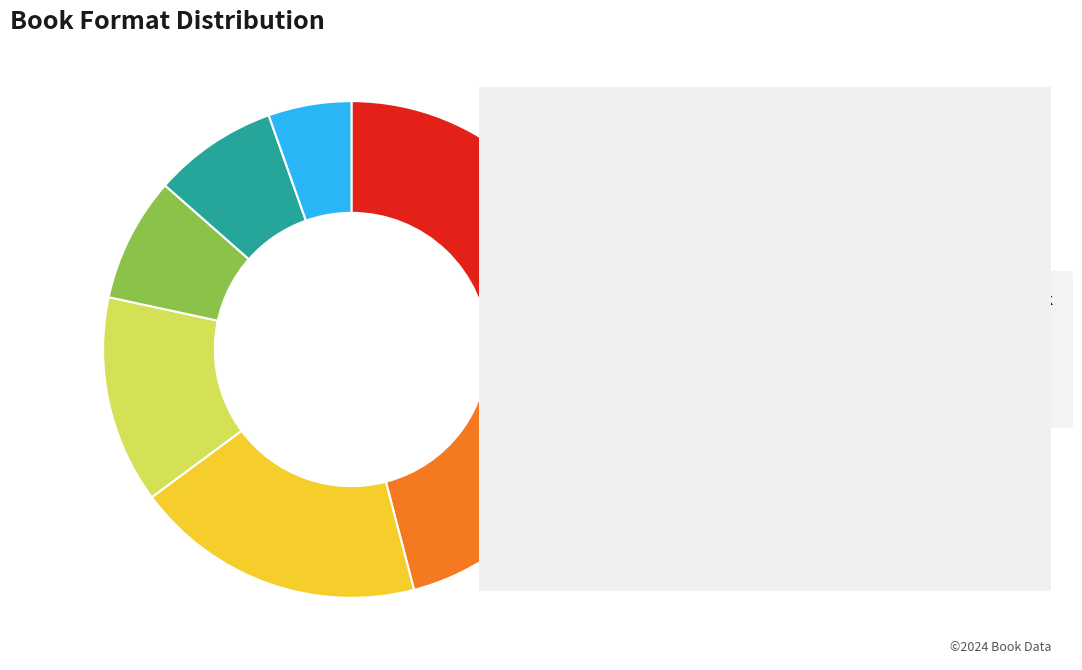

The Trade Paperback slice represents 24% of the pie. True or false?

True